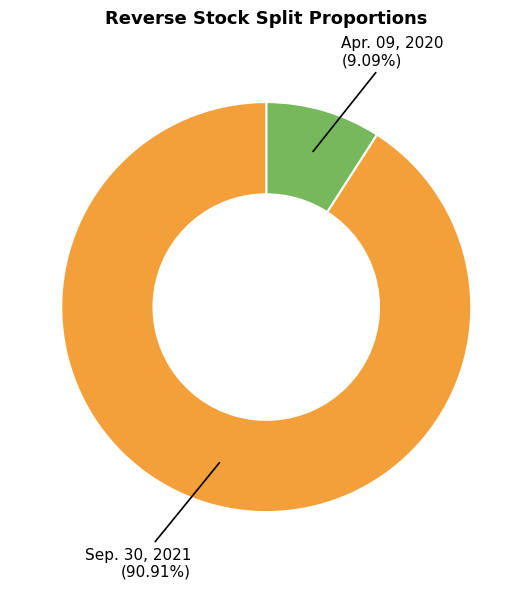

To the nearest percent, what portion does Sep. 30, 2021 represent?

91%